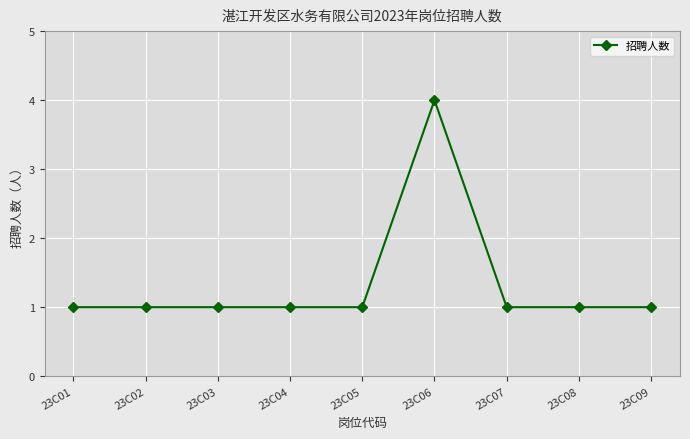

The chart shows a value of 1 at 23C09. True or false?

True